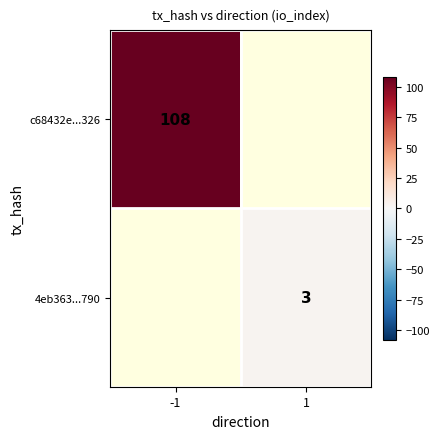

Is it true that 4eb363...790 equals 1.8 at 1?

False